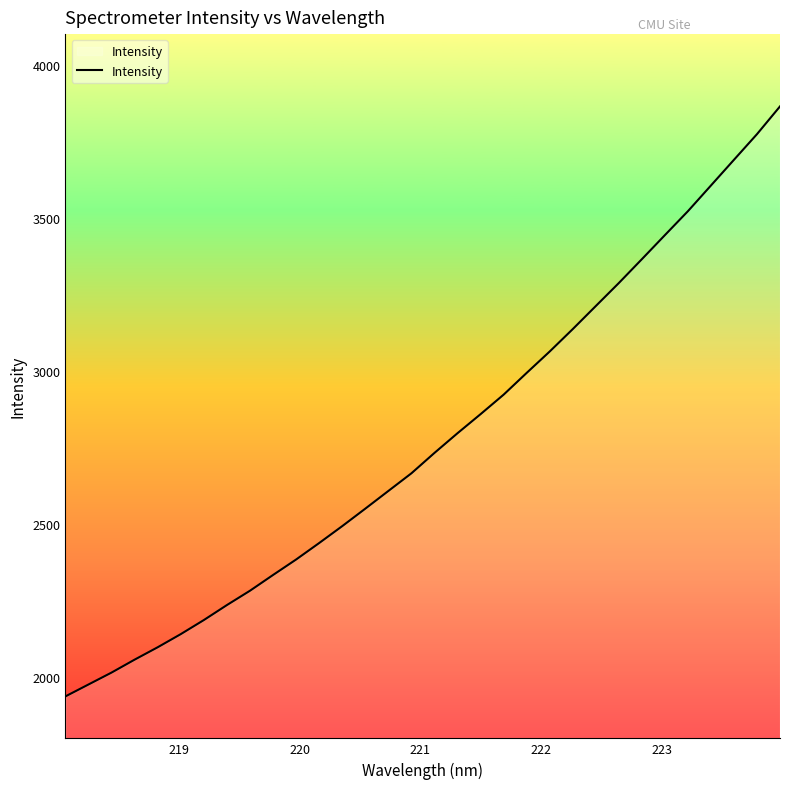

What is the maximum value shown in the chart?

3863.9